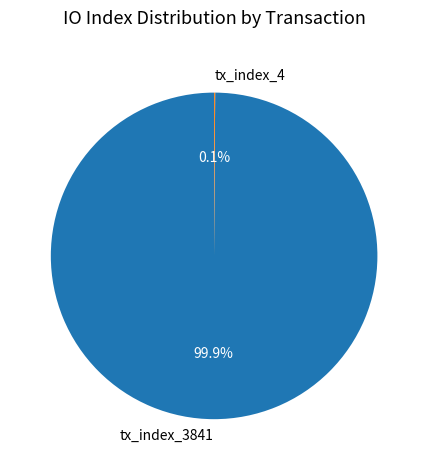

Which category has the biggest portion of the pie?

tx_index_3841